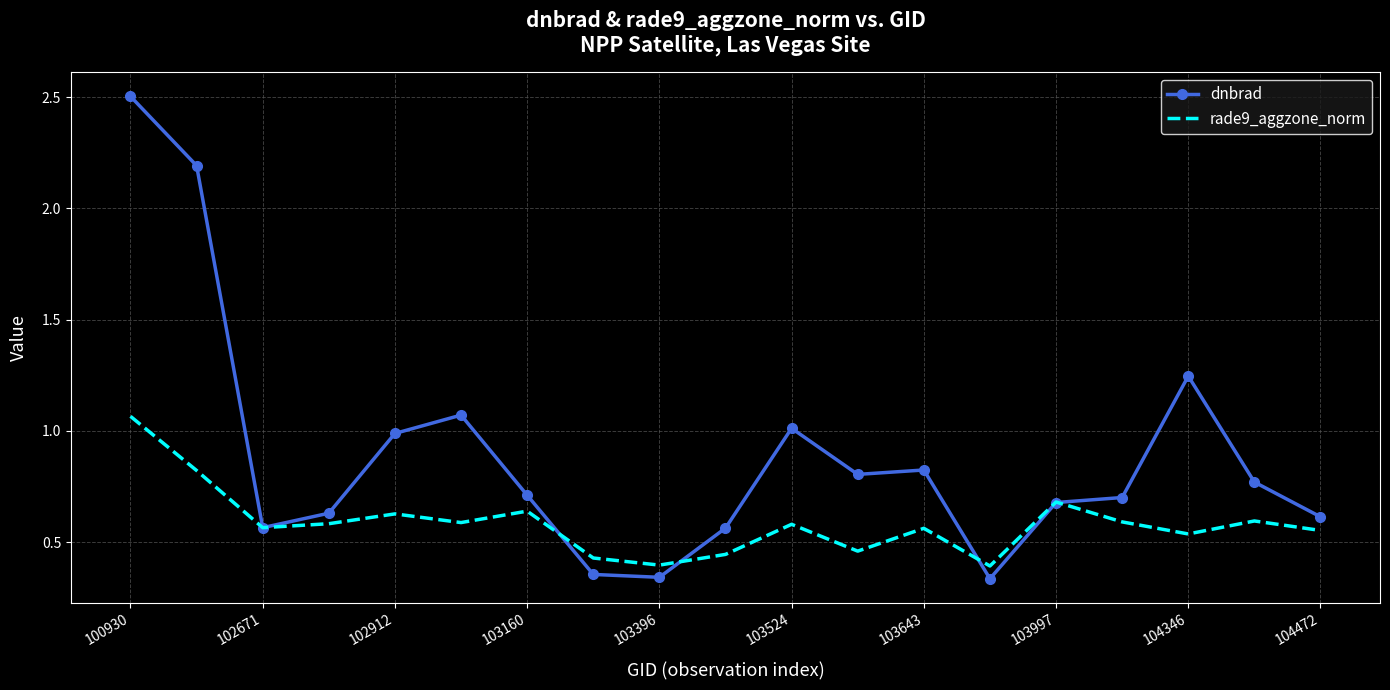

What is the greatest value displayed?

2.5